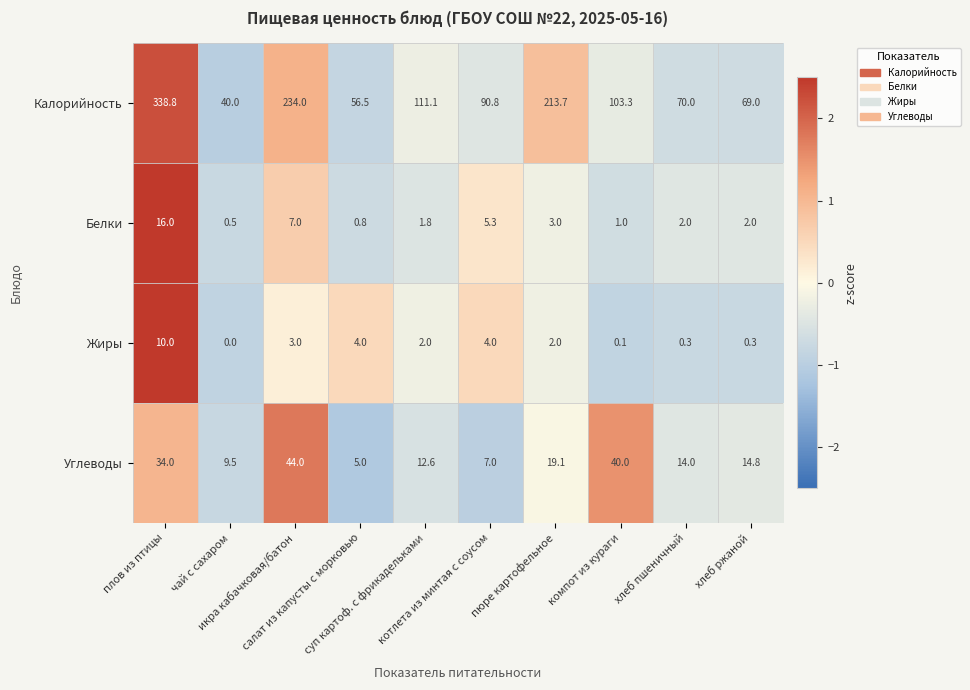

What is the average value of the Жиры series?

2.6